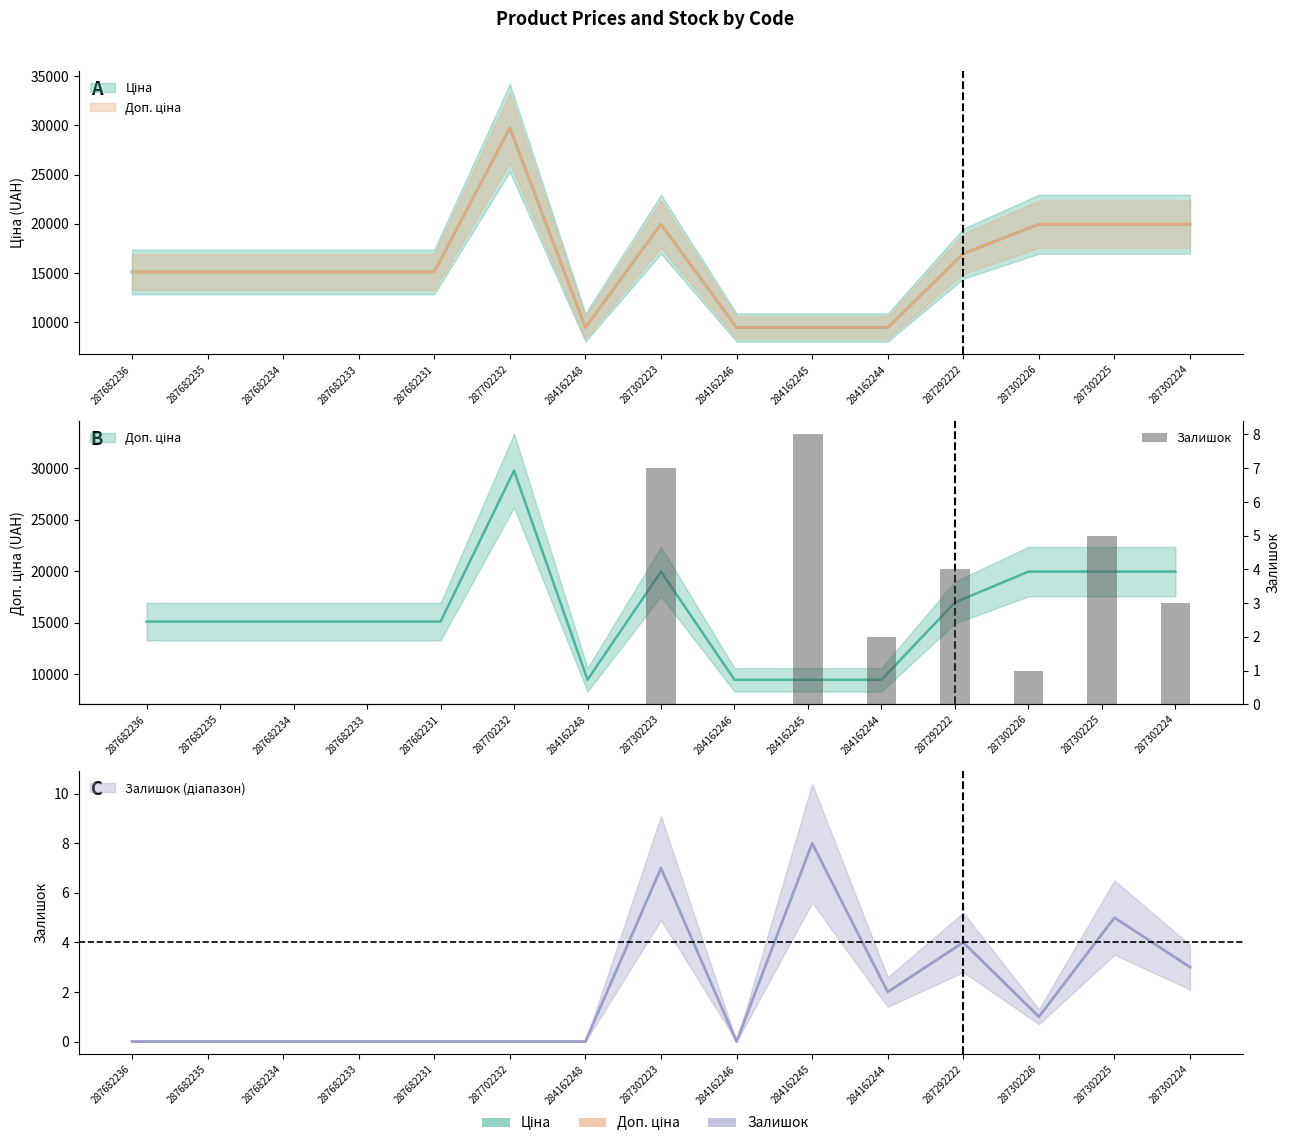

Reading left to right, what are all the values shown in this chart?

0	0	0	0	0	0	0	7	0	8	2	4	1	5	3